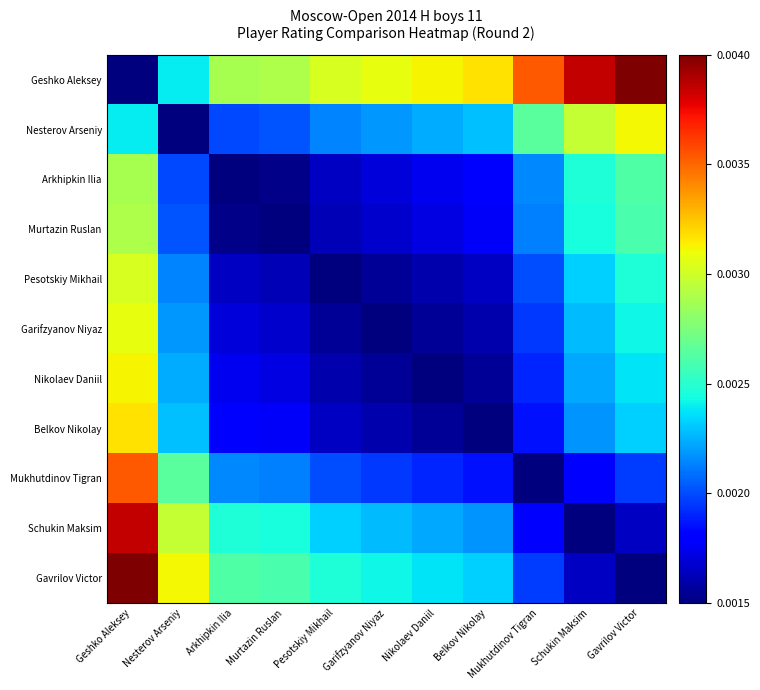

At how many categories does at least one series exceed 0?

11